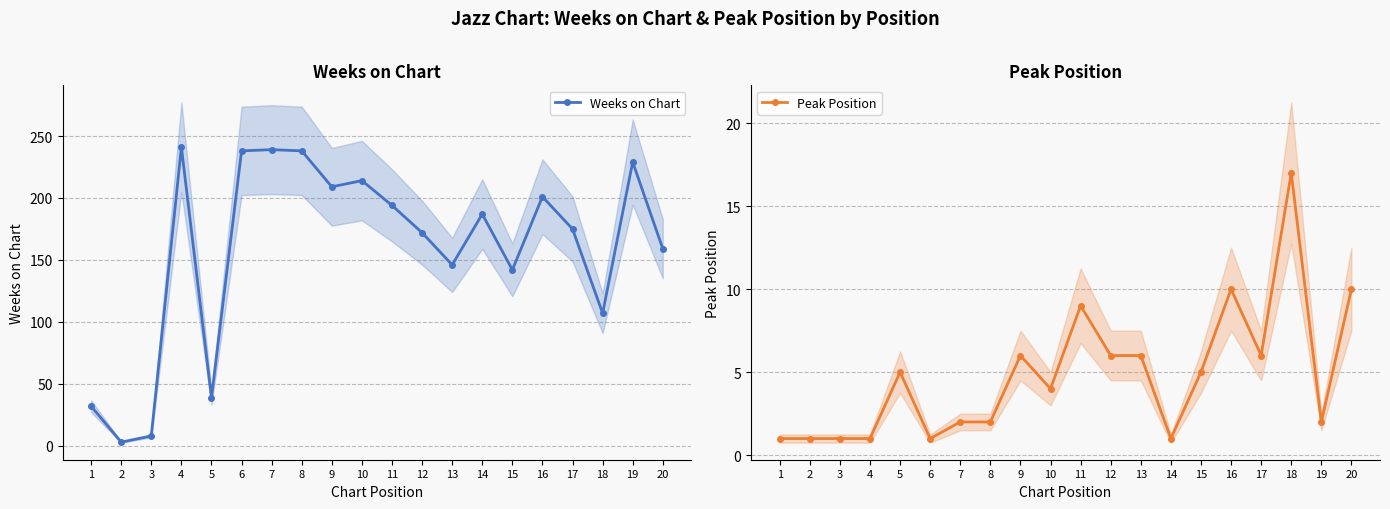

What is the value of the Weeks on Chart point at the 17th from the left?

175